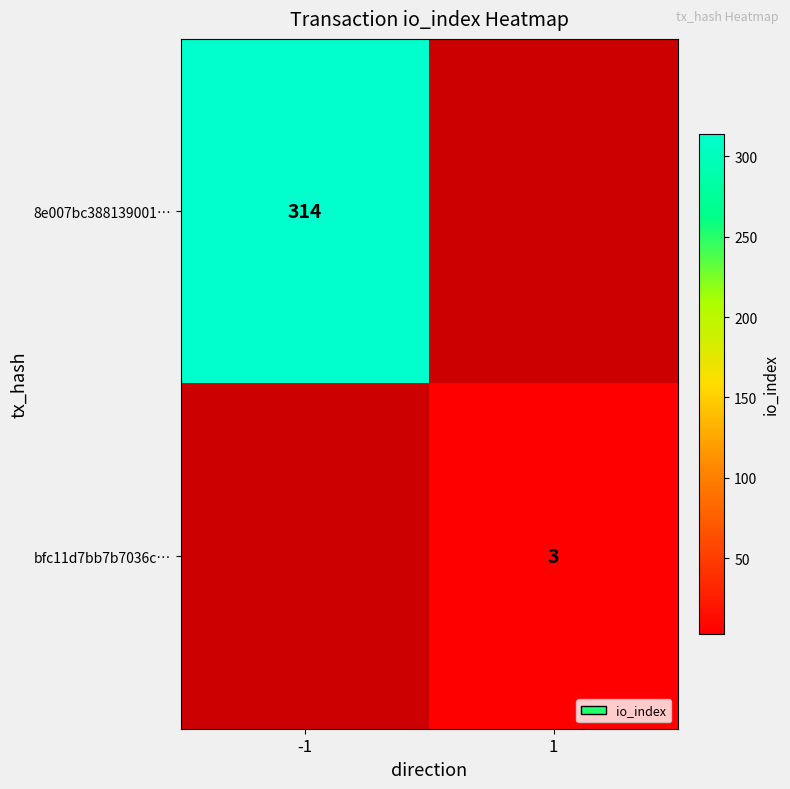

True or false: 8e007bc388139001… has a value of 129 at -1.

False